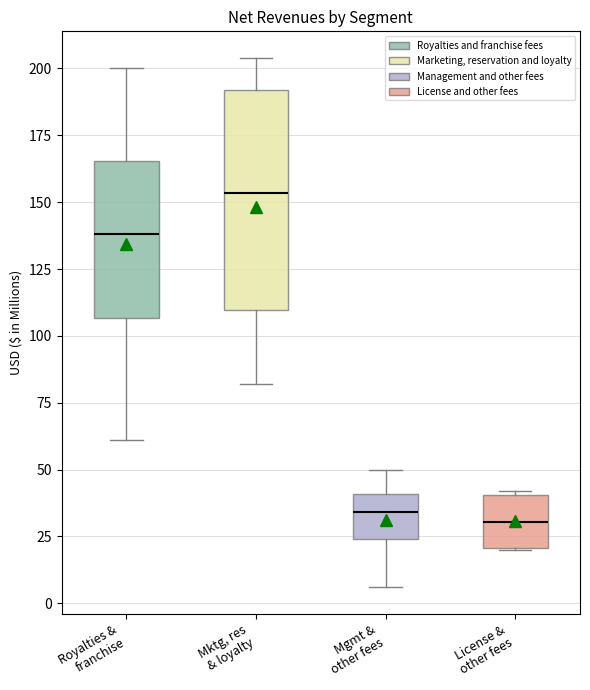

Reading left to right, transcribe this box plot: for each box, give where its median line is, the range the box spans, and where its two whiskers end, as read against the y-axis. The values are not printed on the chart, so give them approximately, as read against the axis.

Royalties & franchise: median 140, box 105 to 165, whiskers 60 to 200
Mktg, res & loyalty: median 155, box 110 to 190, whiskers 80 to 205
Mgmt & other fees: median 35, box 25 to 40, whiskers 5 to 50
License & other fees: median 30, box 20 to 40, whiskers 20 to 40